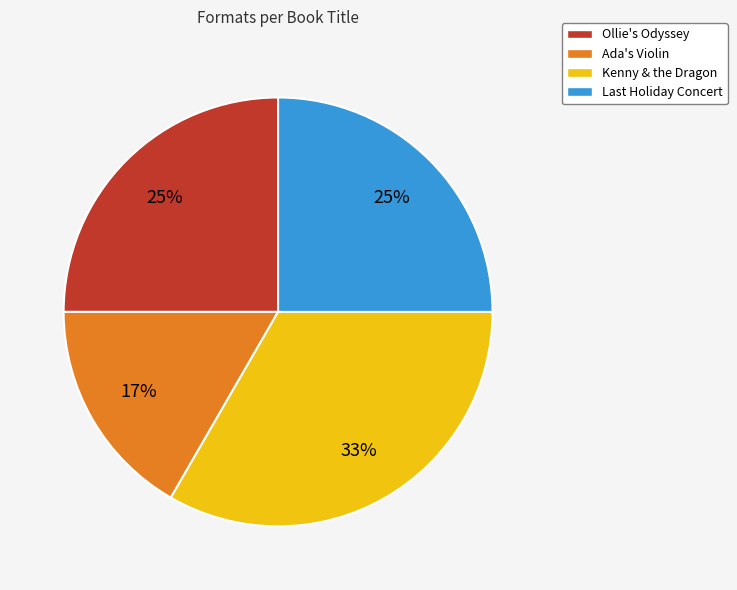

Does Kenny & the Dragon account for over 50% of the chart?

No